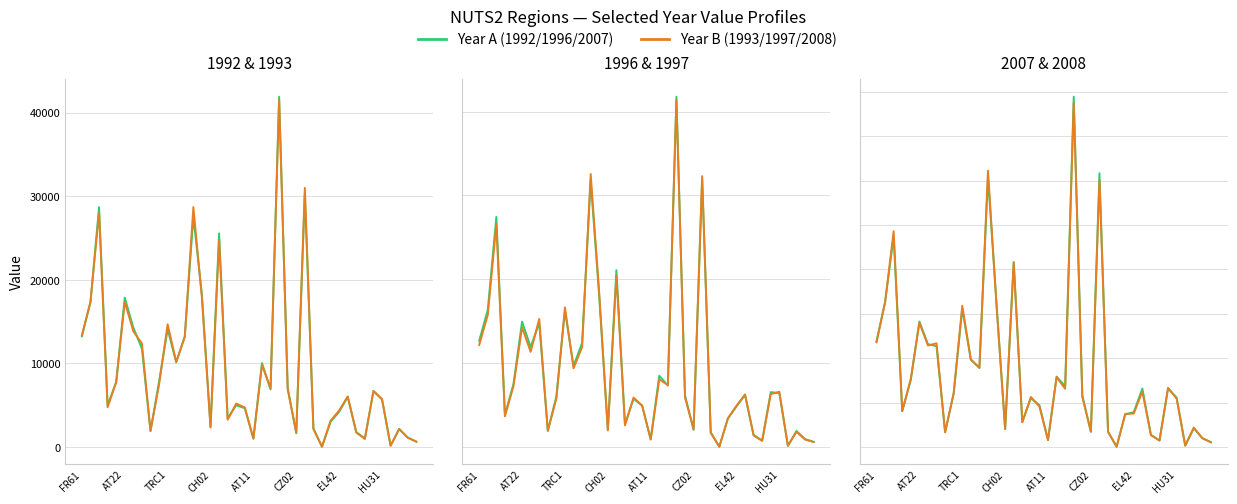

What value does the 1992 series have at DE22?

1776